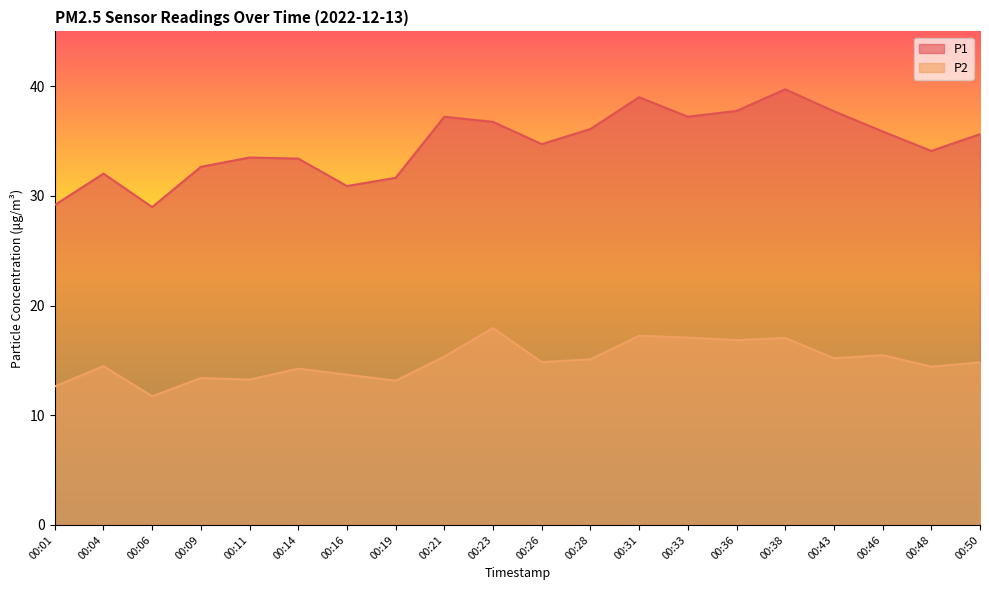

How many series are shown in this chart?

2